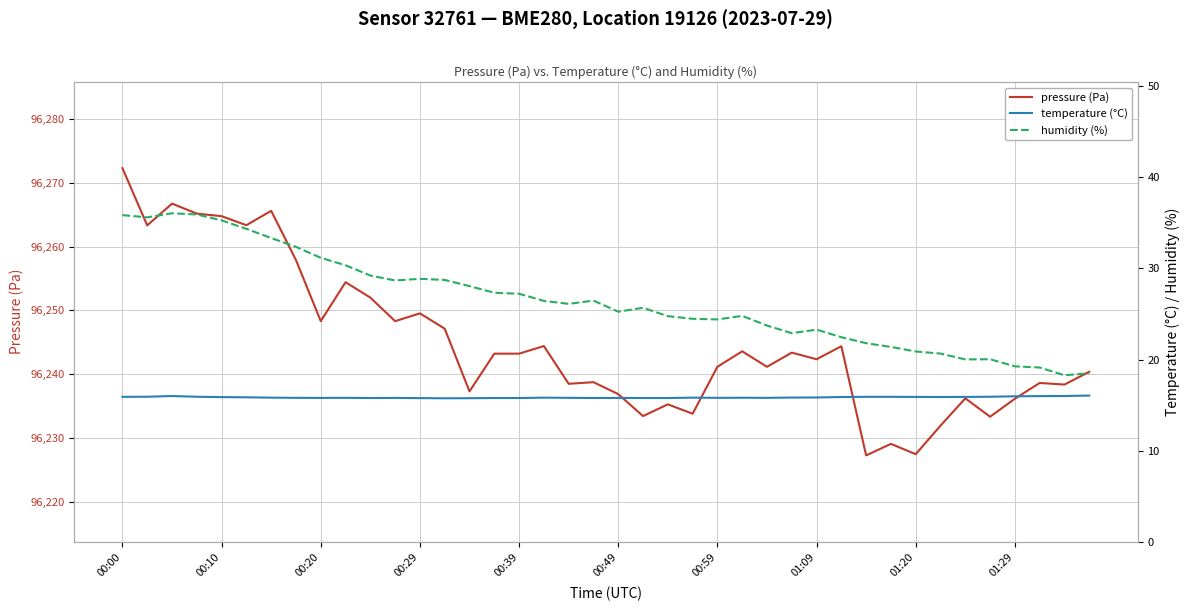

Which series has the largest total across all categories?

pressure (Pa)